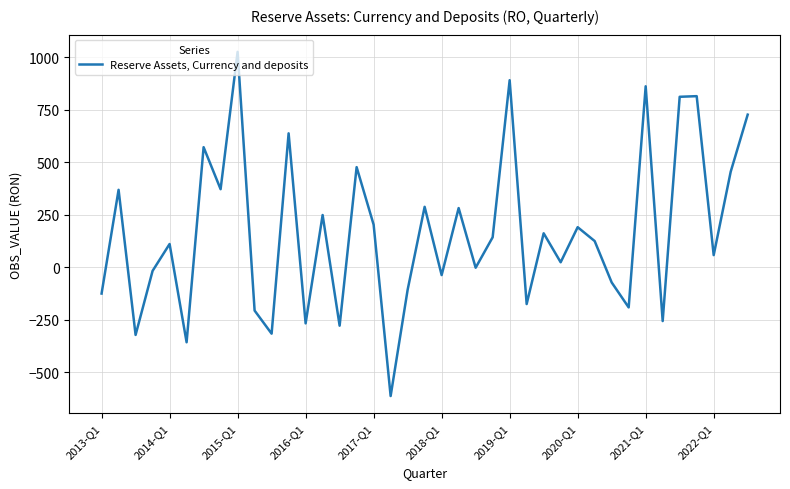

What is the minimum value shown in the chart?

-613